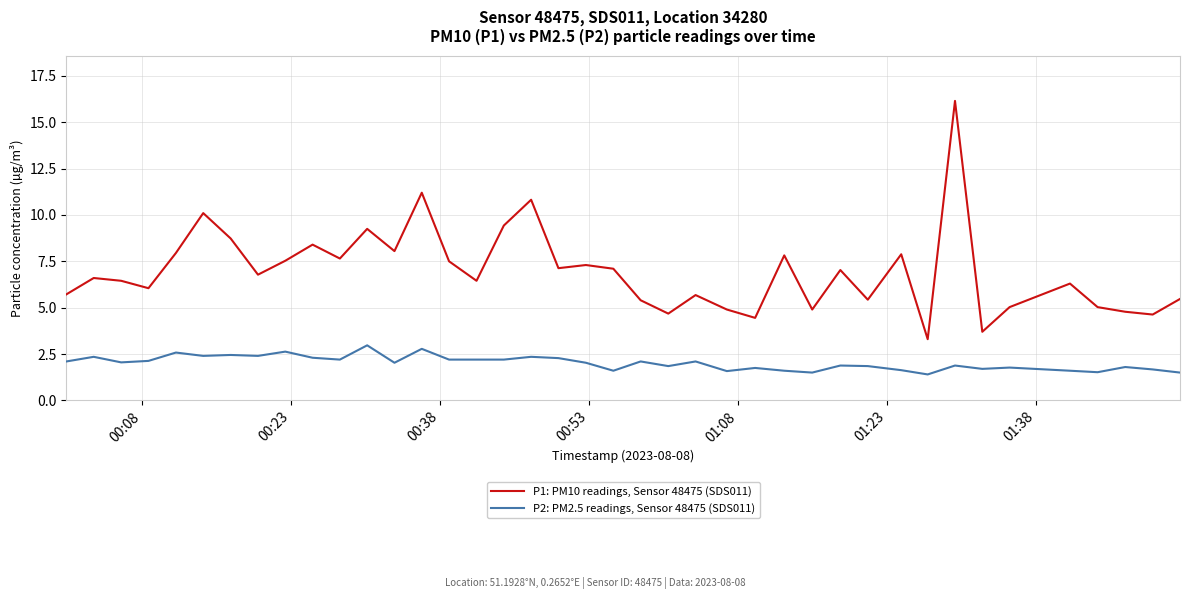

True or false: P2: PM2.5 readings, Sensor 48475 (SDS011) and P1: PM10 readings, Sensor 48475 (SDS011) cross at least once.

False